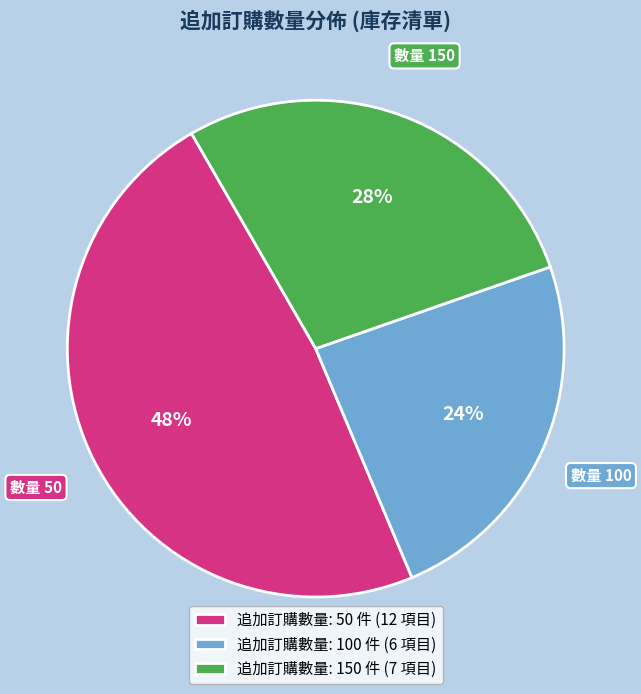

What percentage is the 追加訂購數量: 50 件 (12 項目) slice, to the nearest percent?

48%